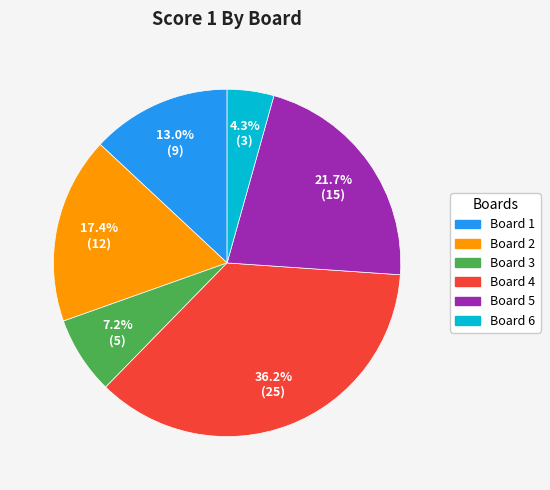

How many segments does this pie chart have?

6